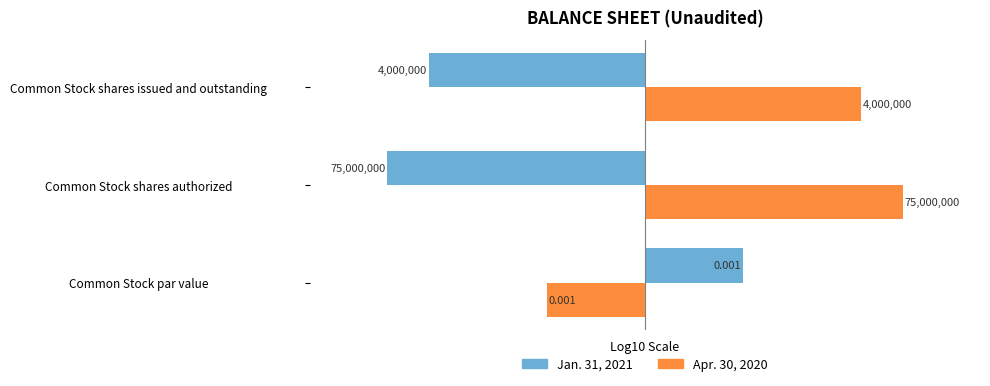

What are all the series names shown in the legend?

Jan. 31, 2021, Apr. 30, 2020